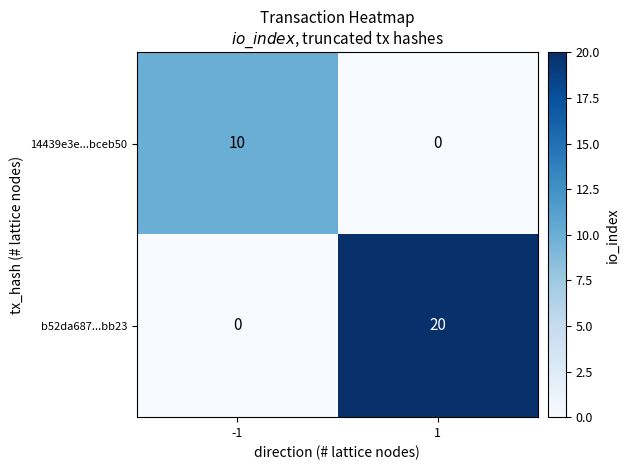

Which series changed the most between -1 and 1?

b52da687...bb23